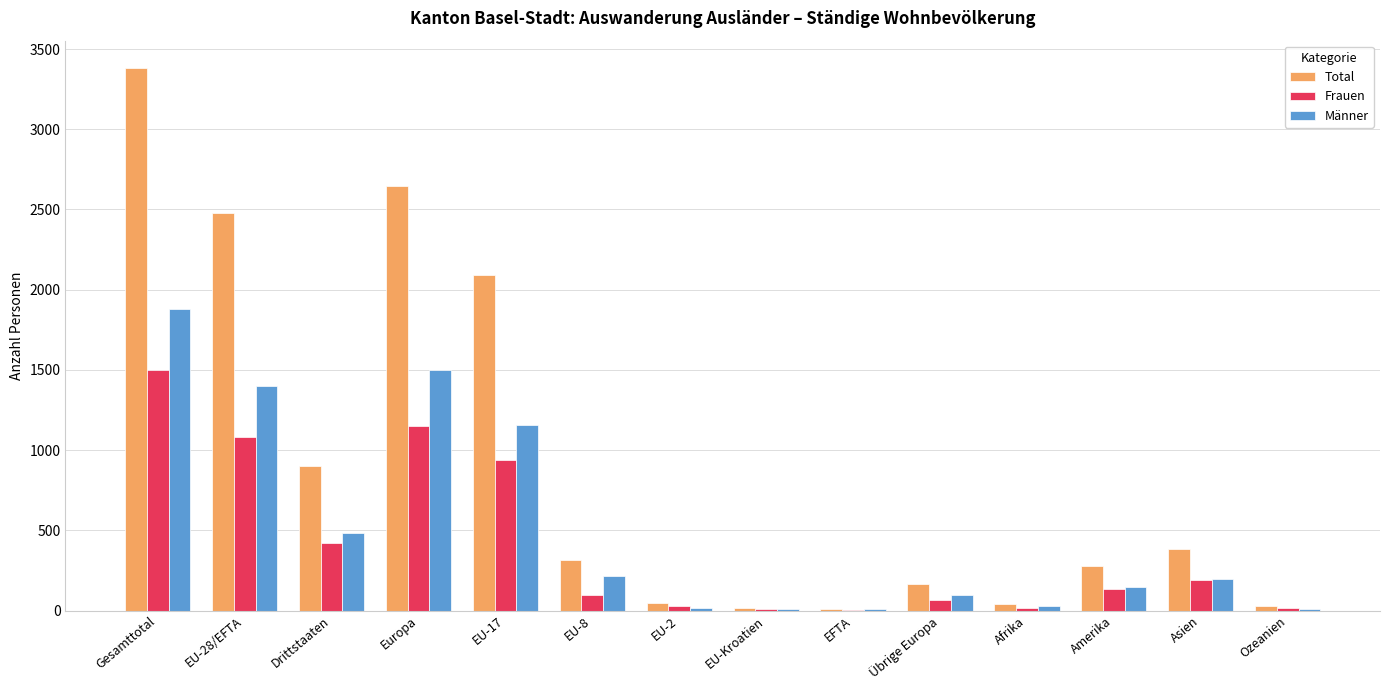

True or false: Frauen has a value of 420 at Drittstaaten.

True